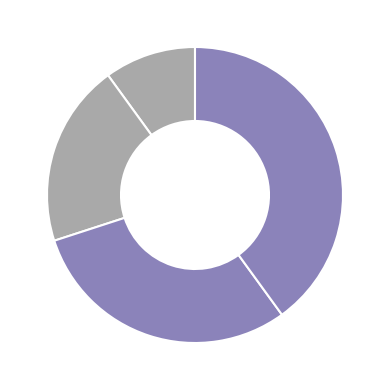

Count the number of slices in the pie.

4